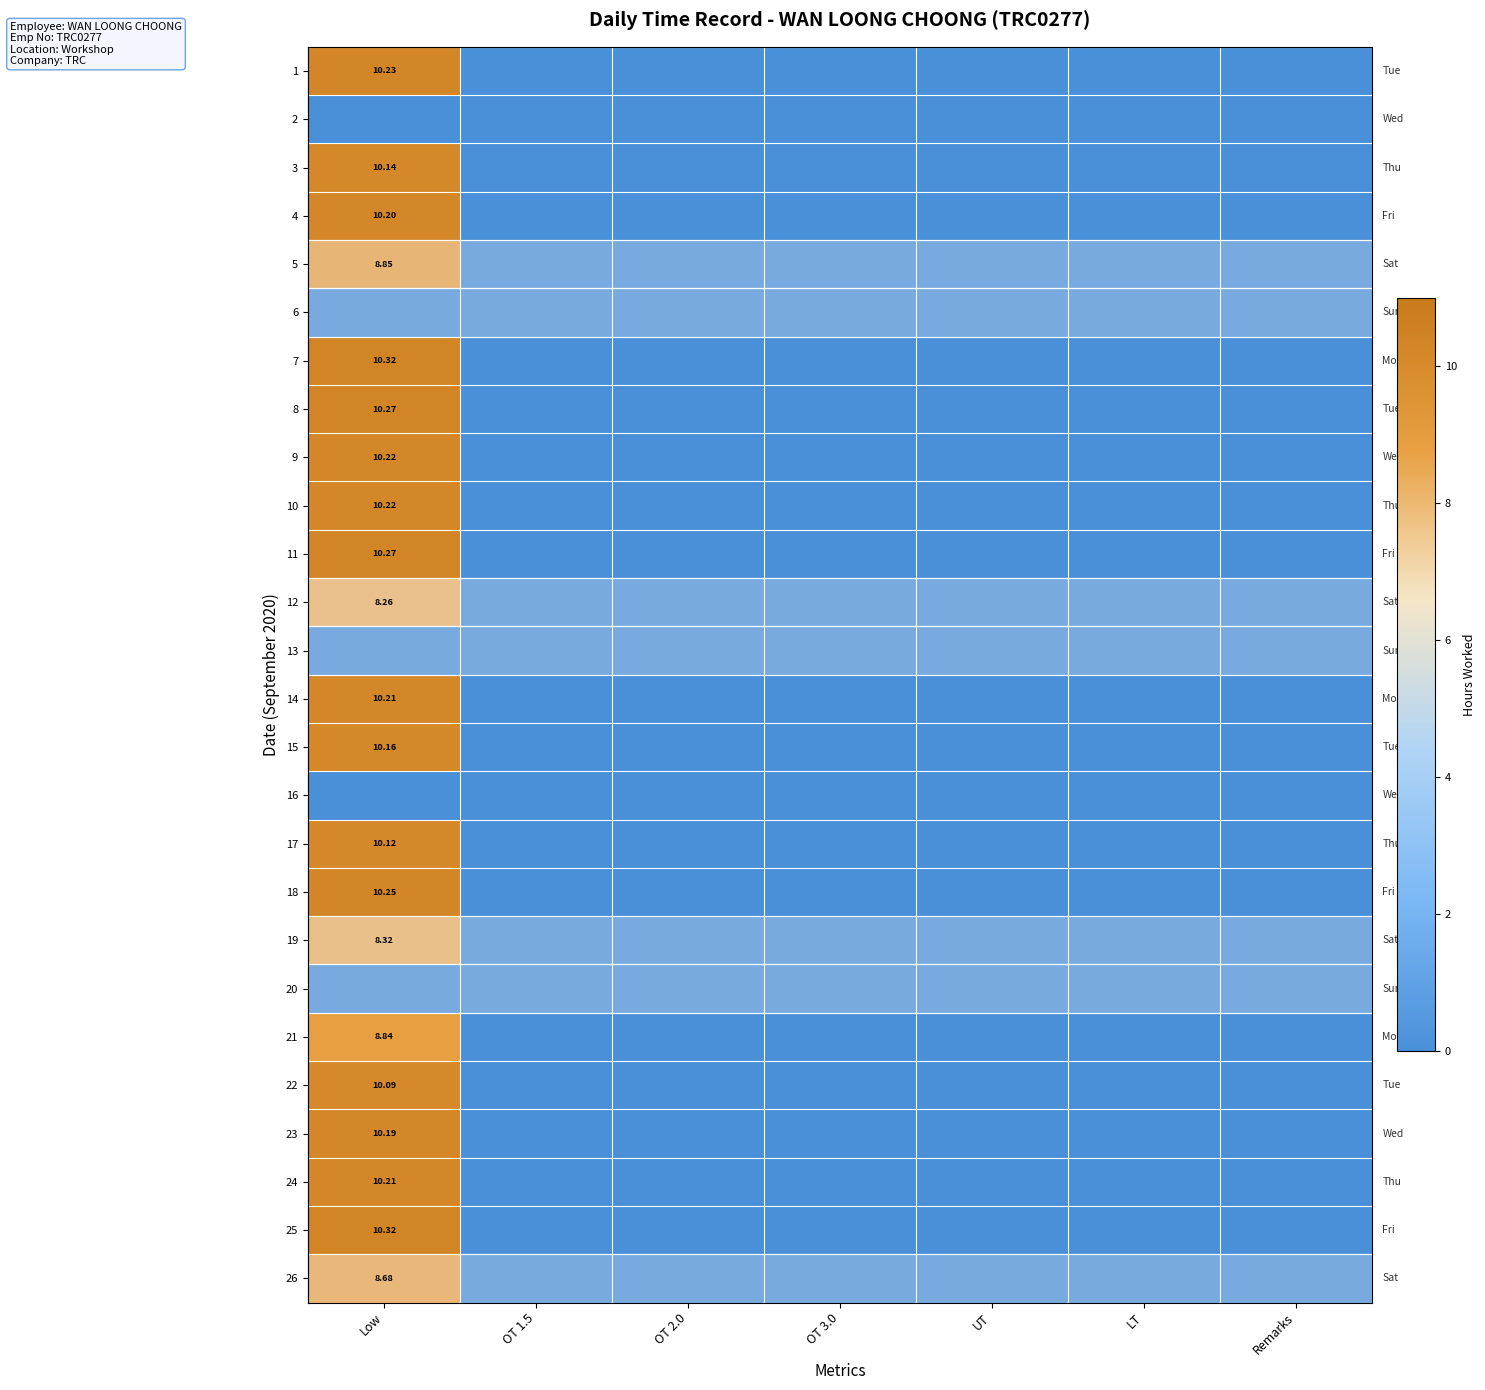

How many data points does each series have?

7